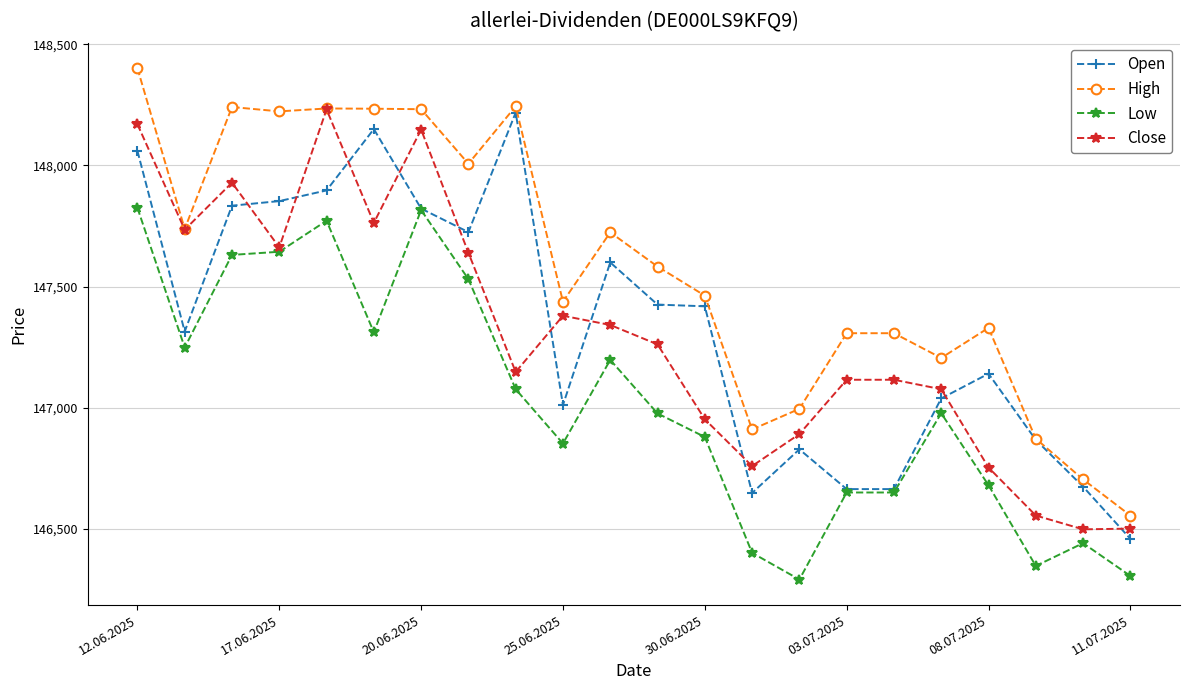

How many data points in Low are less than 146978?

11